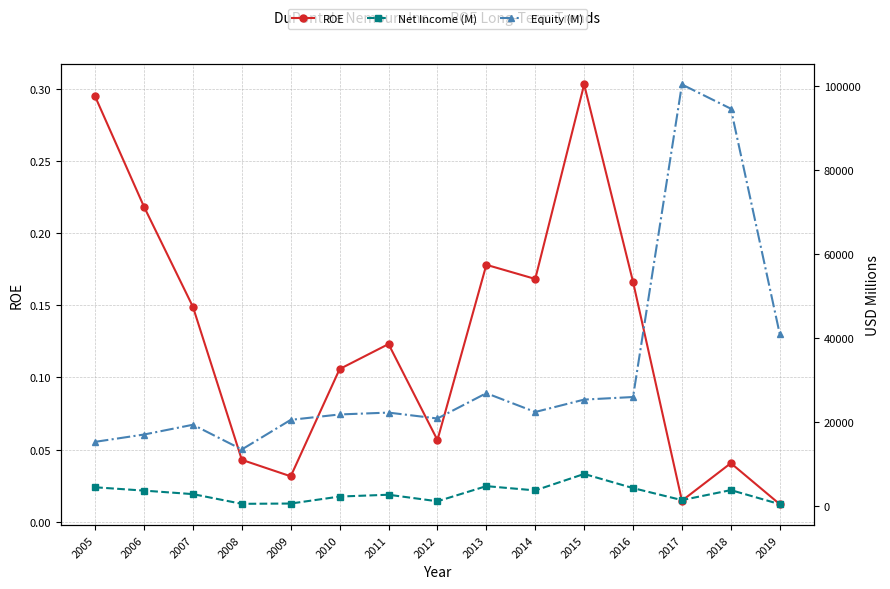

Rank the series at 2013 from lowest to highest value.

ROE, Net Income (M), Equity (M)